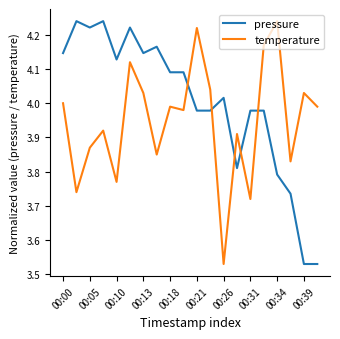

At how many categories does at least one series exceed 3?

20